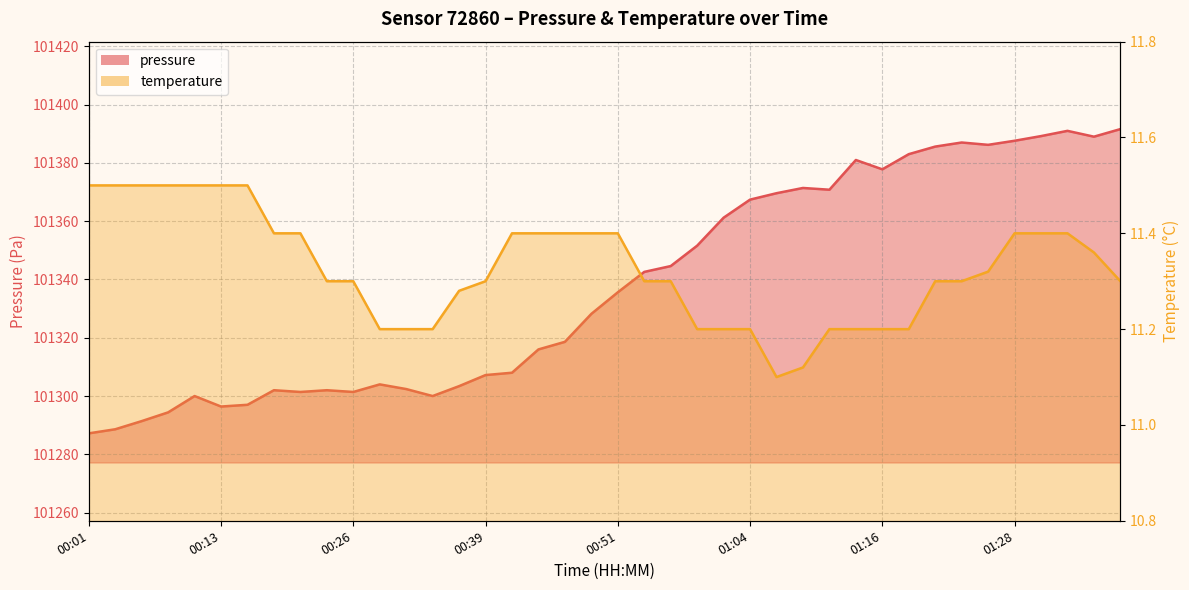

What is the average value of the temperature series?

11.3